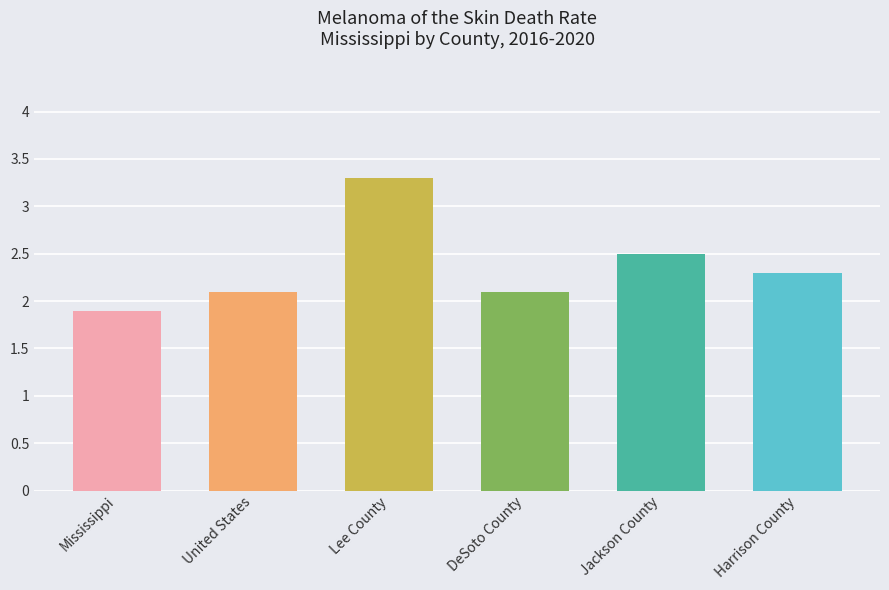

The value at United States is 3.3. True or false?

False